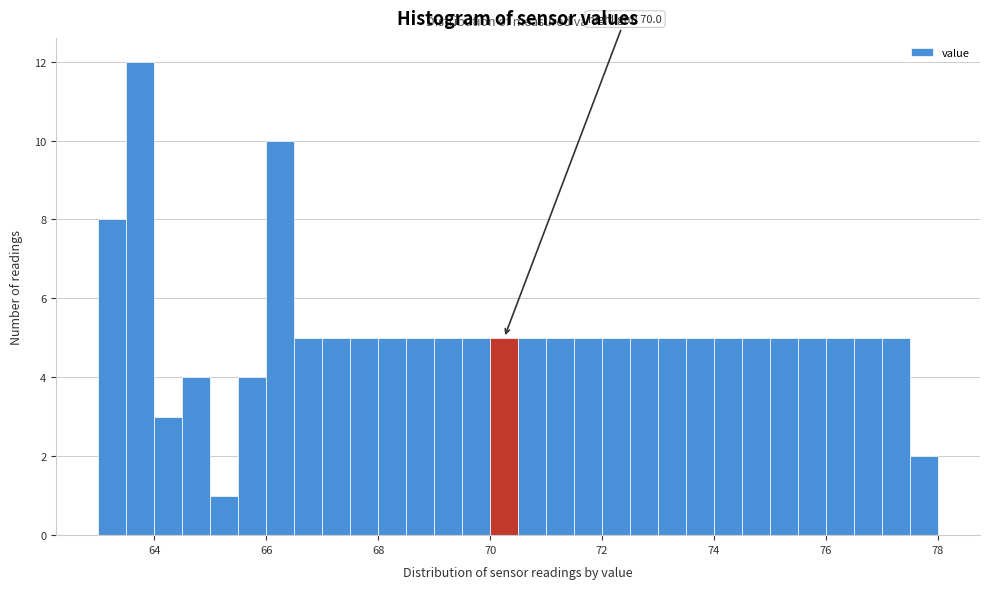

Read against the x-axis, roughly where is the centre of the tallest bar?

63.8